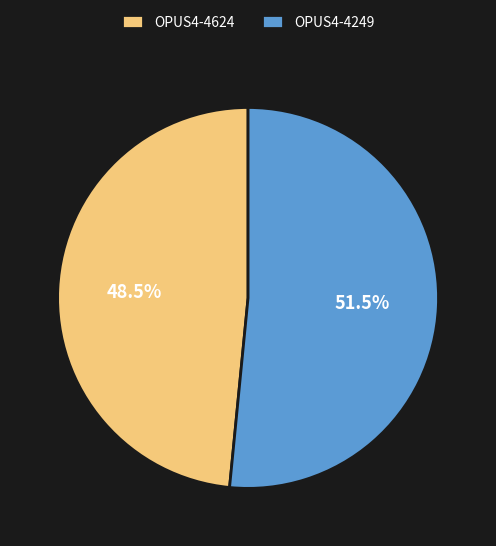

Count the number of slices in the pie.

2